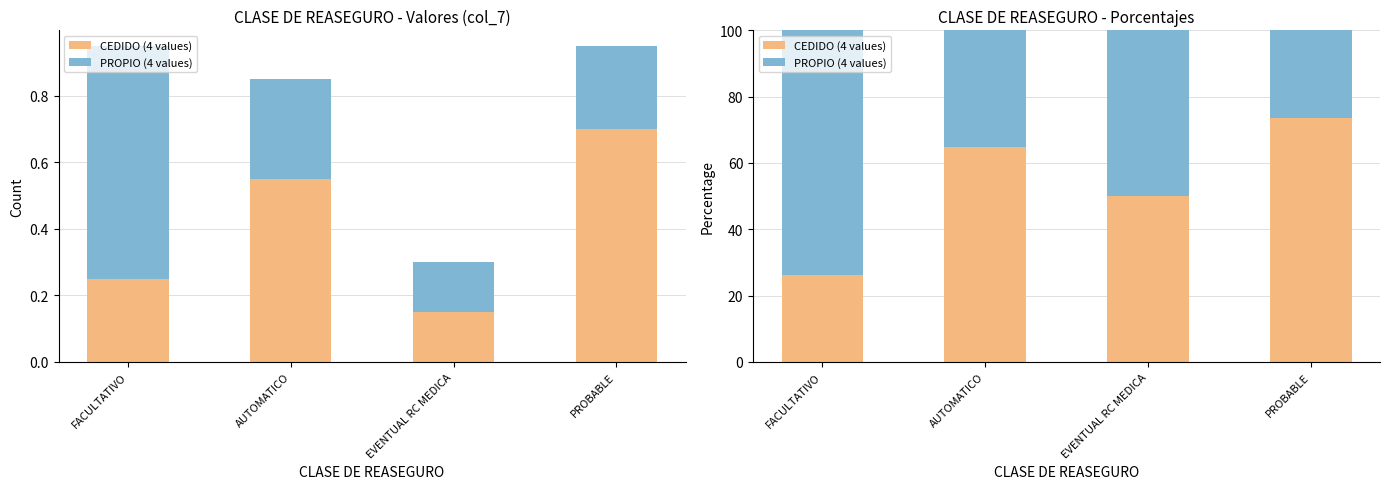

What is the value of the PROPIO bar at the 3rd from the left?

50.0